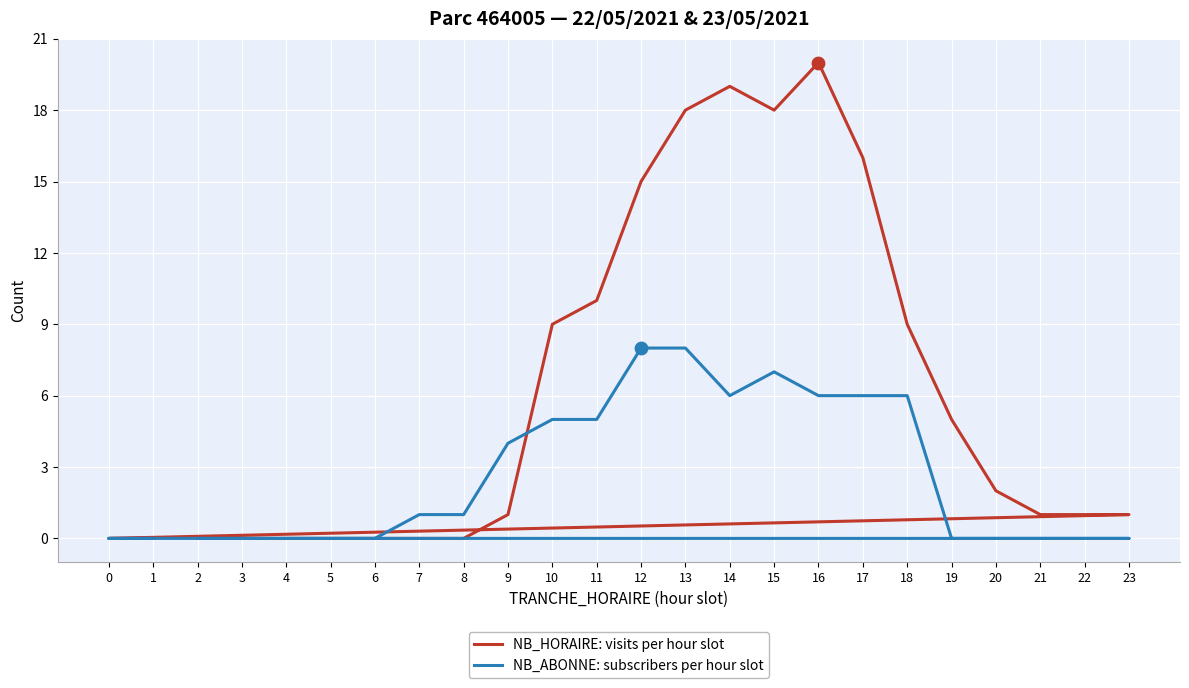

At which category is the sum across all series the highest?

13